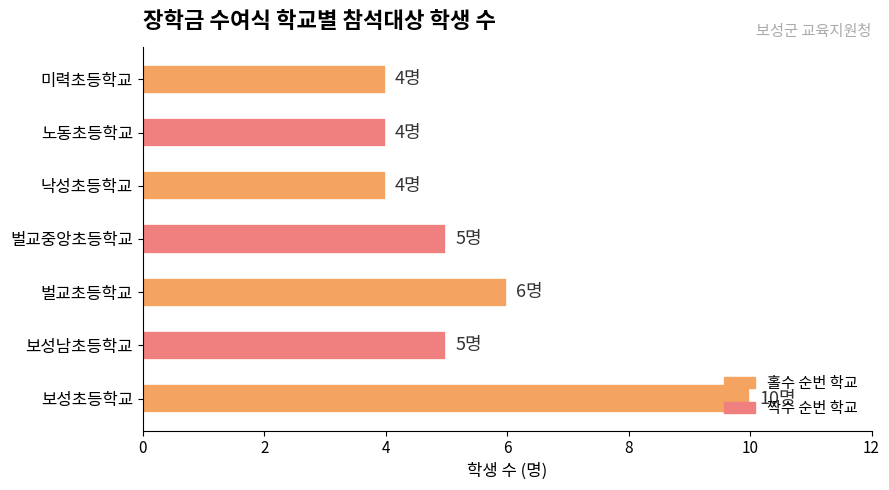

What is the smallest value displayed?

4